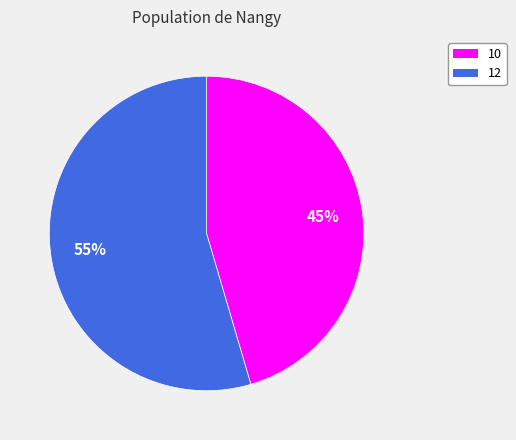

To the nearest percent, what is the combined percentage of 12 and 10?

100%